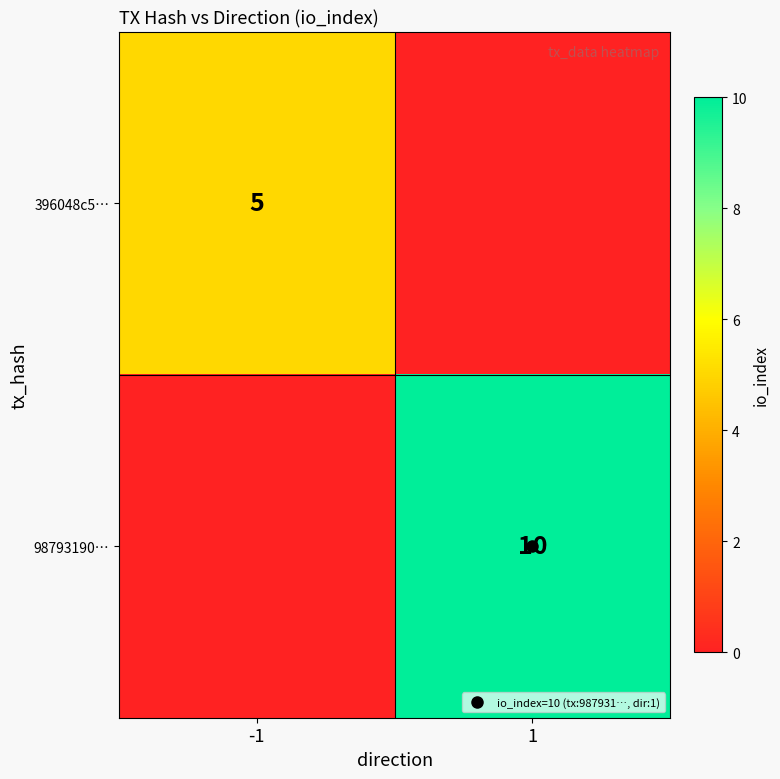

What is the spread (max minus min) of values at 1?

10